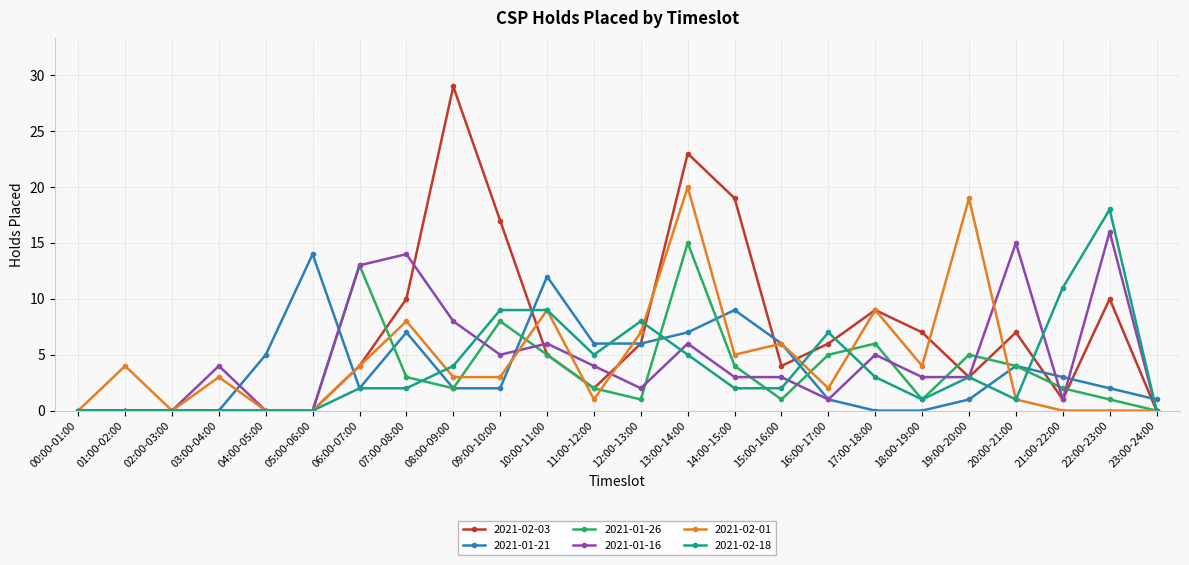

Which series changed the most between 03:00-04:00 and 10:00-11:00?

2021-01-21